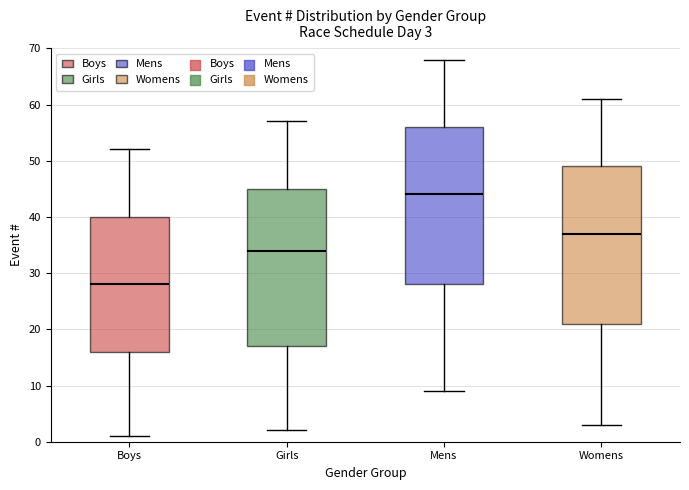

Which box's median line is the lowest?

Boys